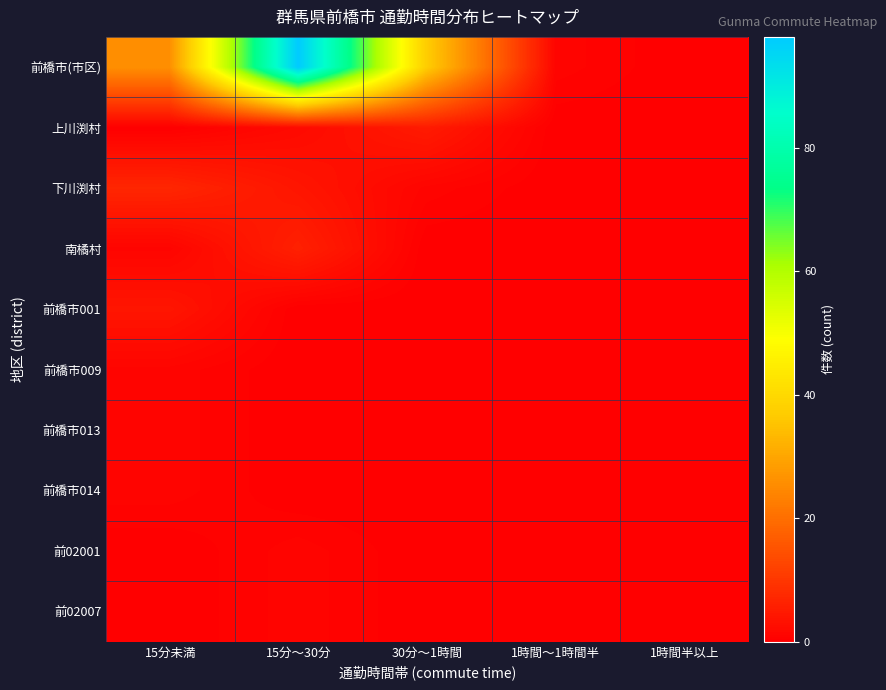

At which category is the sum across all series the highest?

15分～30分